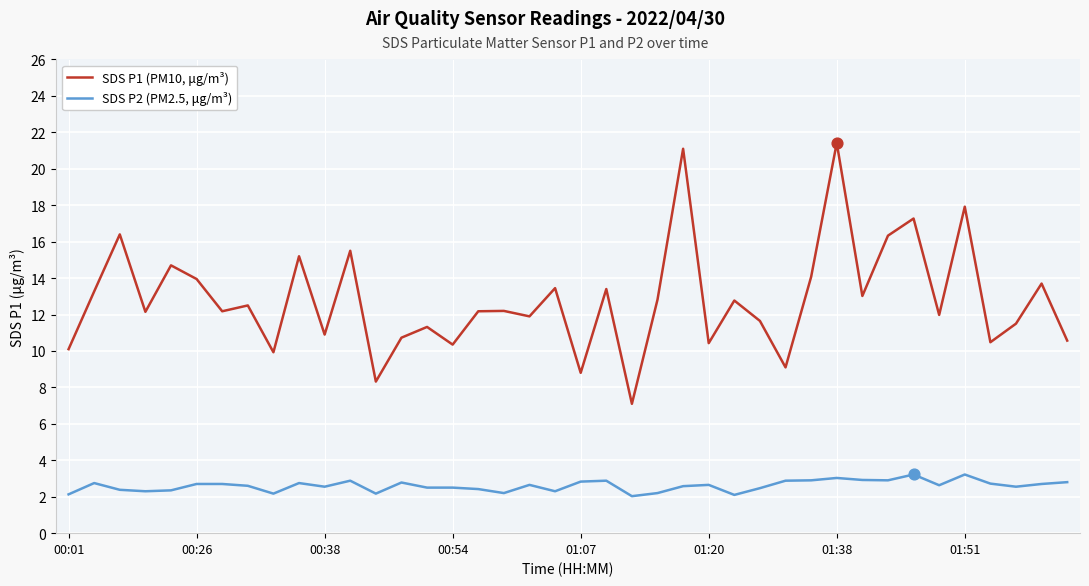

What are all the series names shown in the legend?

SDS P1 (PM10, μg/m³), SDS P2 (PM2.5, μg/m³)